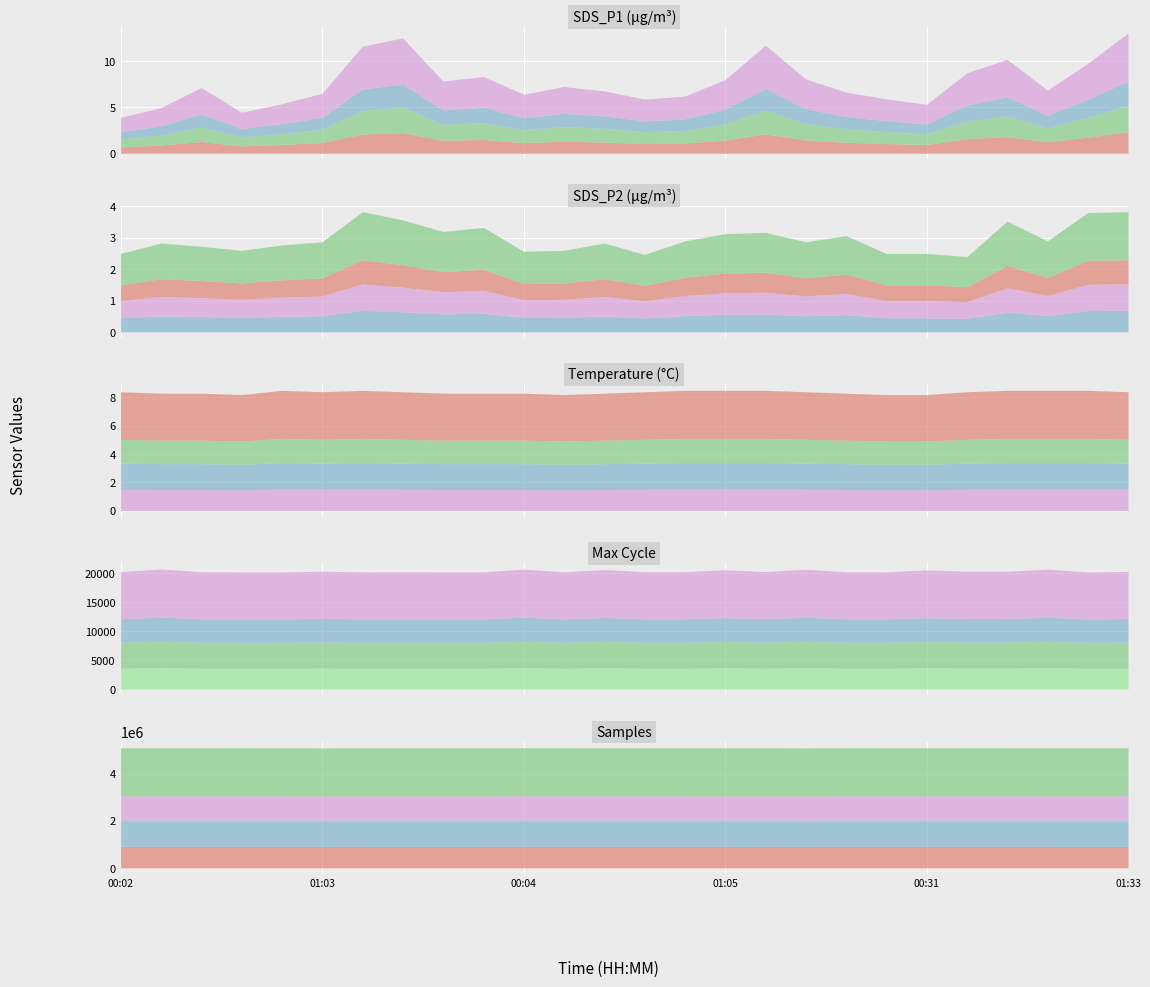

What is the value of the SDS_P1 point at the 3rd from the left?

7.2